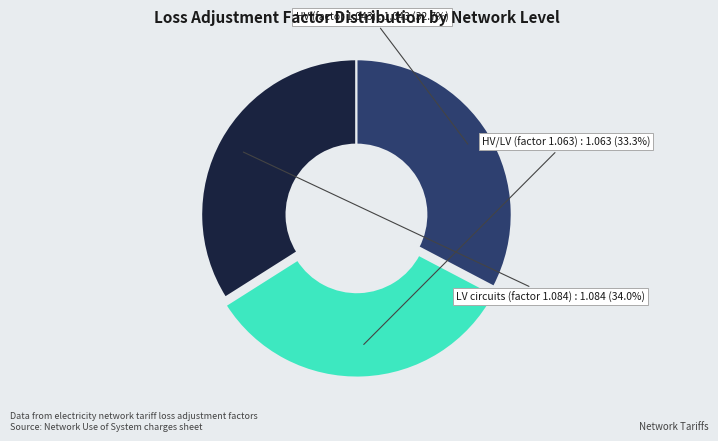

Does any single category account for the majority?

No